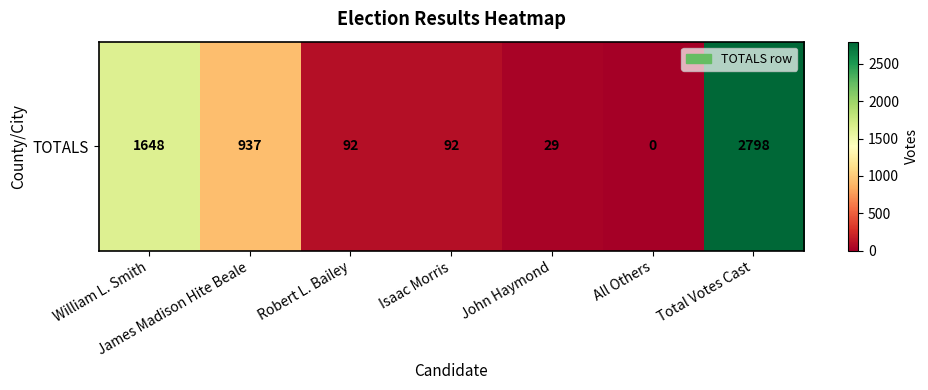

Where is the data nearest to the value 1399?

William L. Smith